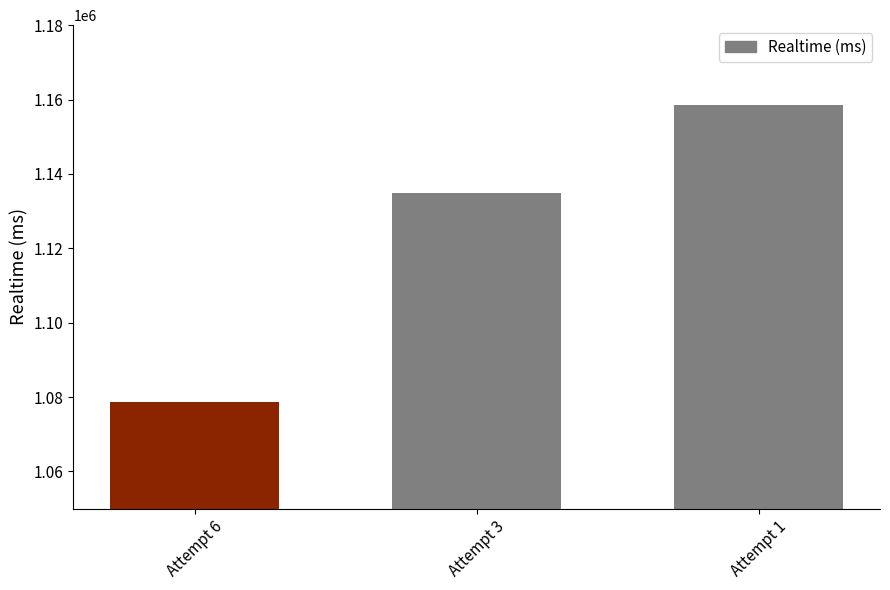

Reading right to left, extract all data points from this chart.

1158664	1134843	1078733